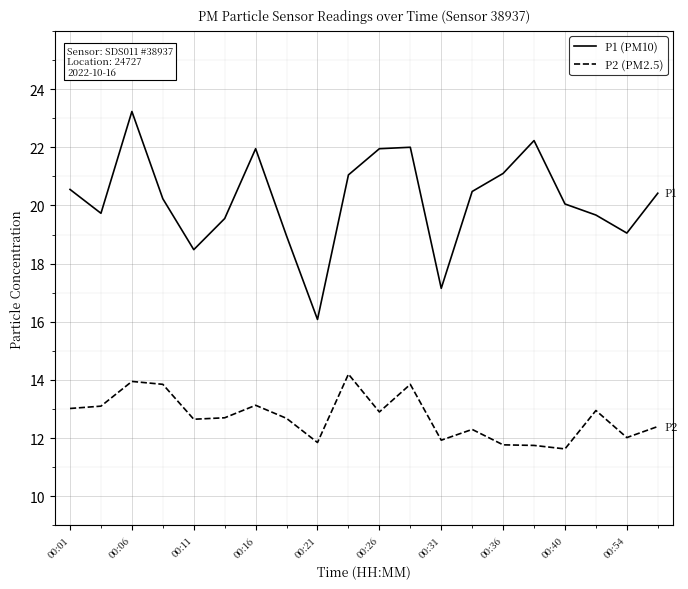

What are all the series names shown in the legend?

P1 (PM10), P2 (PM2.5)